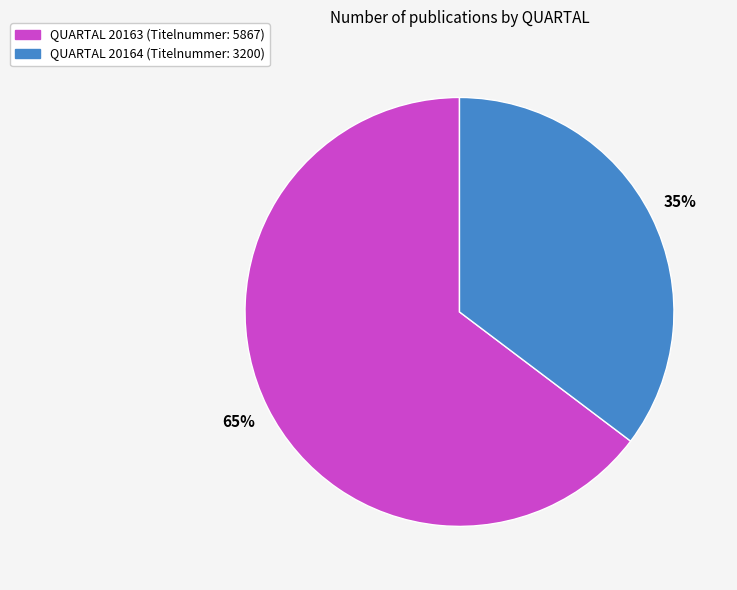

To the nearest percent, what is the average slice percentage?

50%